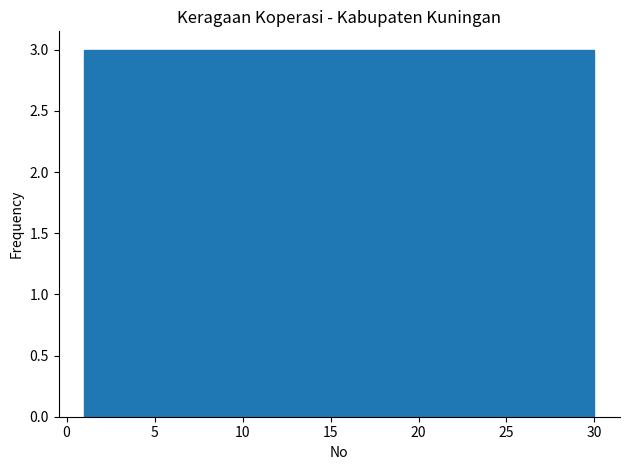

Reading left to right, transcribe this chart: for each bar, give the range it covers on the x-axis and its height. Neither the bar edges nor the heights are printed on the chart, so give them approximately, as read against the axes.

1.0 to 3.9: 3
3.9 to 6.8: 3
6.8 to 9.7: 3
9.7 to 12.6: 3
12.6 to 15.5: 3
15.5 to 18.4: 3
18.4 to 21.3: 3
21.3 to 24.2: 3
24.2 to 27.1: 3
27.1 to 30.0: 3